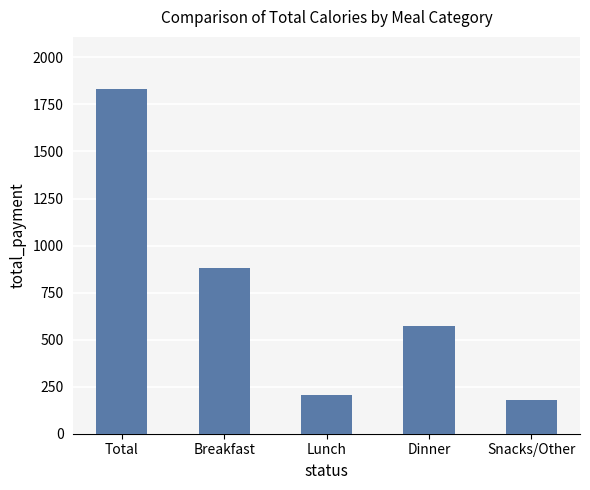

Count the number of data series in this chart.

1